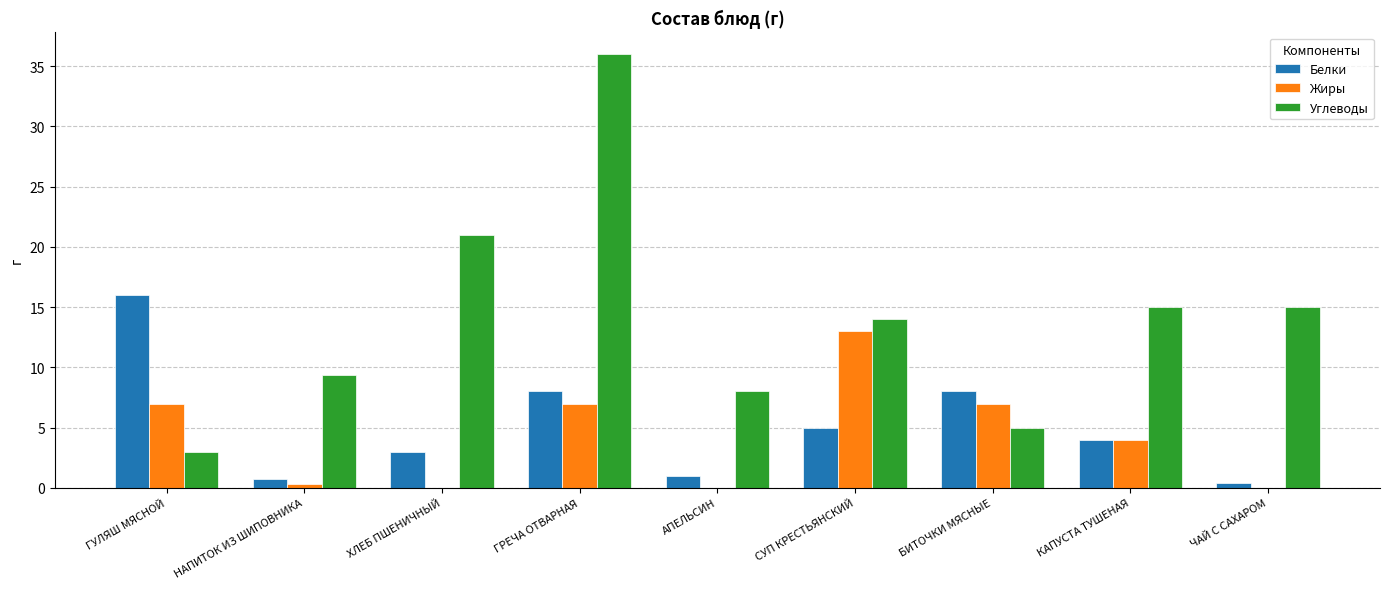

Count the number of data series in this chart.

3